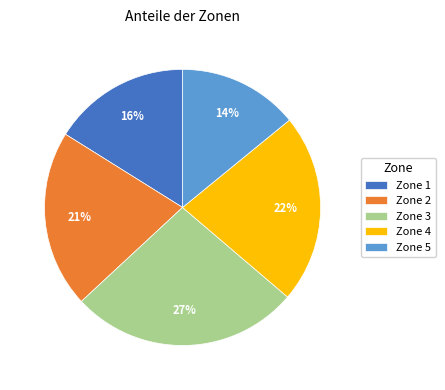

What percentage is the Zone 2 slice, to the nearest percent?

21%